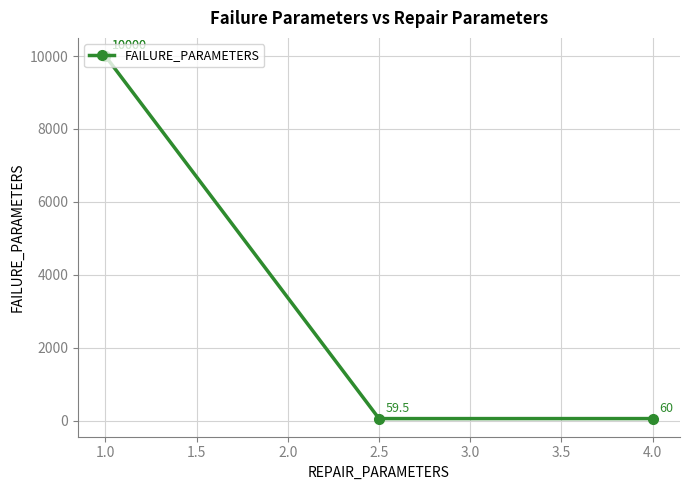

What is the greatest value displayed?

10000.0